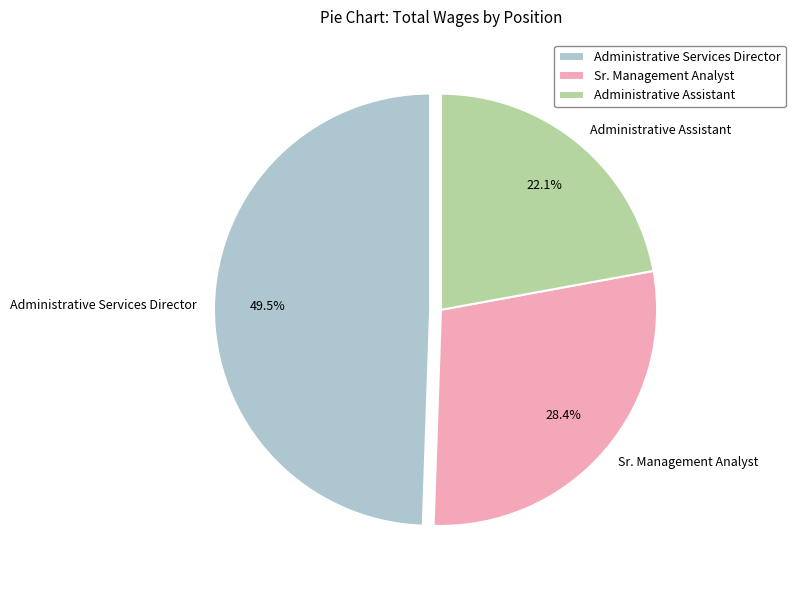

True or false: Administrative Assistant accounts for 16% of the total.

False